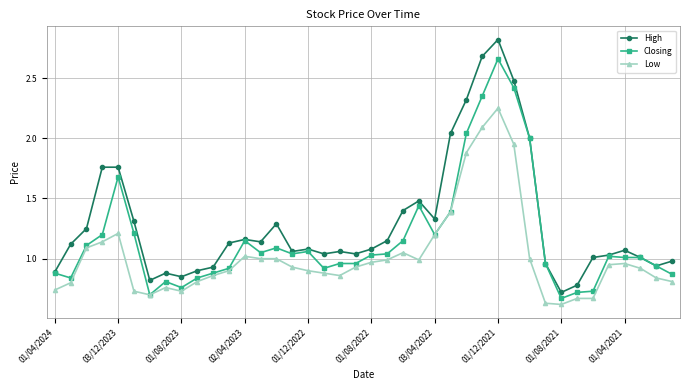

What is the maximum value shown in the chart?

2.8